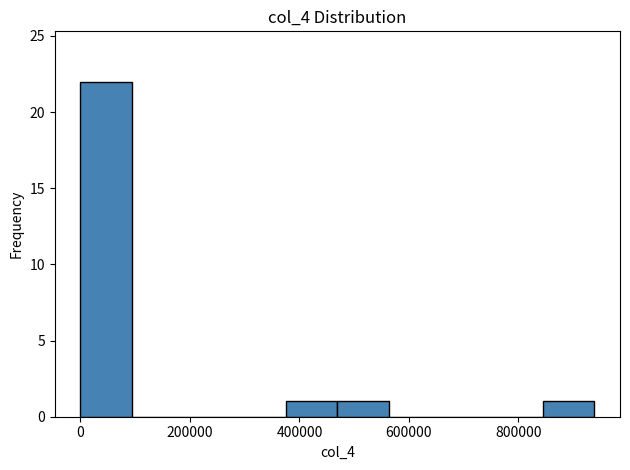

Reading left to right, list every bar in this chart as the range it spans on the x-axis followed by its height. Neither the bar edges nor the heights are printed on the chart, so give them approximately, as read against the axes.

0 to 100000: 22
100000 to 180000: 0
180000 to 280000: 0
280000 to 380000: 0
380000 to 460000: 1
460000 to 560000: 1
560000 to 660000: 0
660000 to 760000: 0
760000 to 840000: 0
840000 to 940000: 1